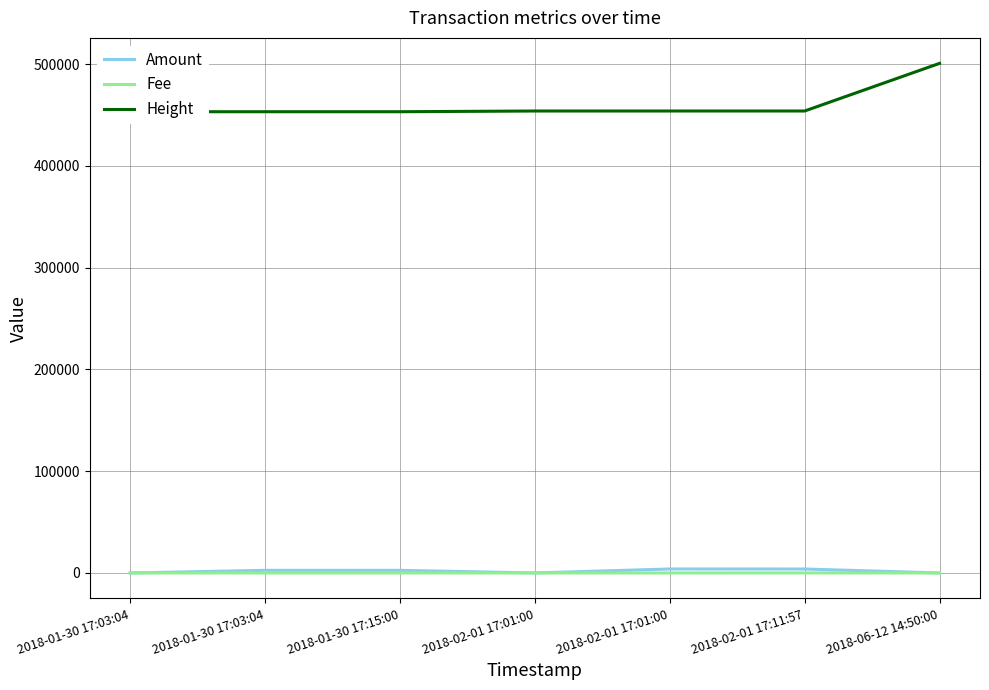

True or false: Fee and Height intersect in this chart.

False